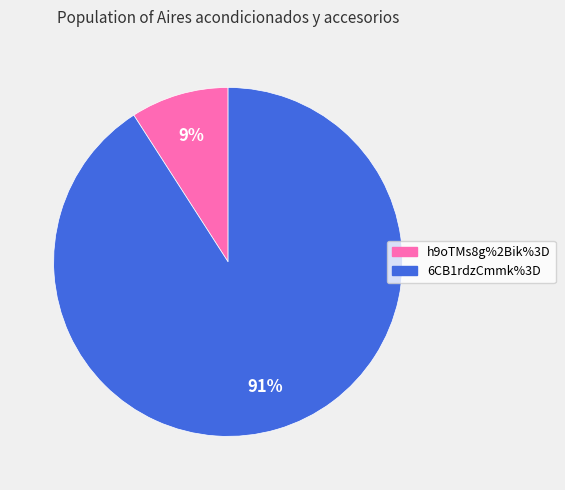

Do h9oTMs8g%2Bik%3D and 6CB1rdzCmmk%3D together represent more than half of the pie?

Yes